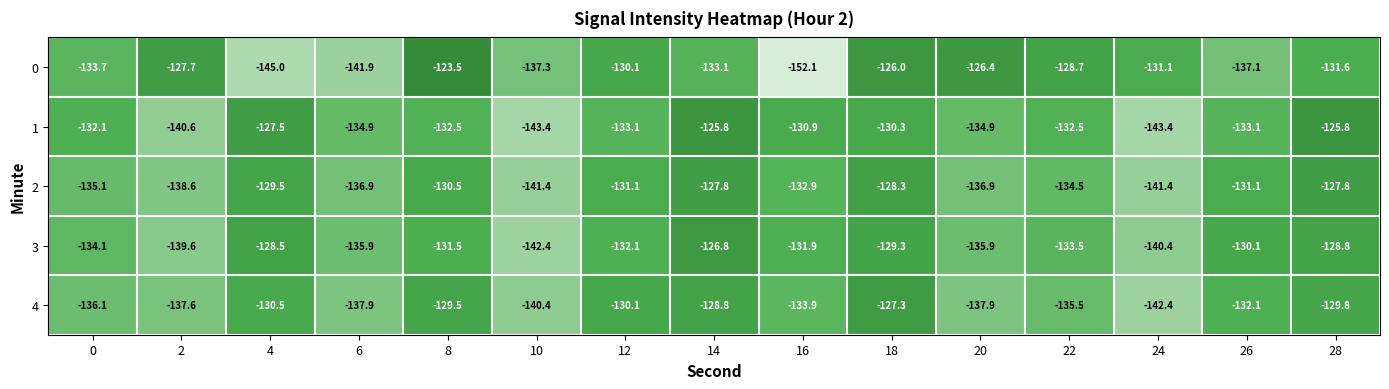

Rank the series by their maximum value, from highest to lowest.

0, 1, 3, 4, 2